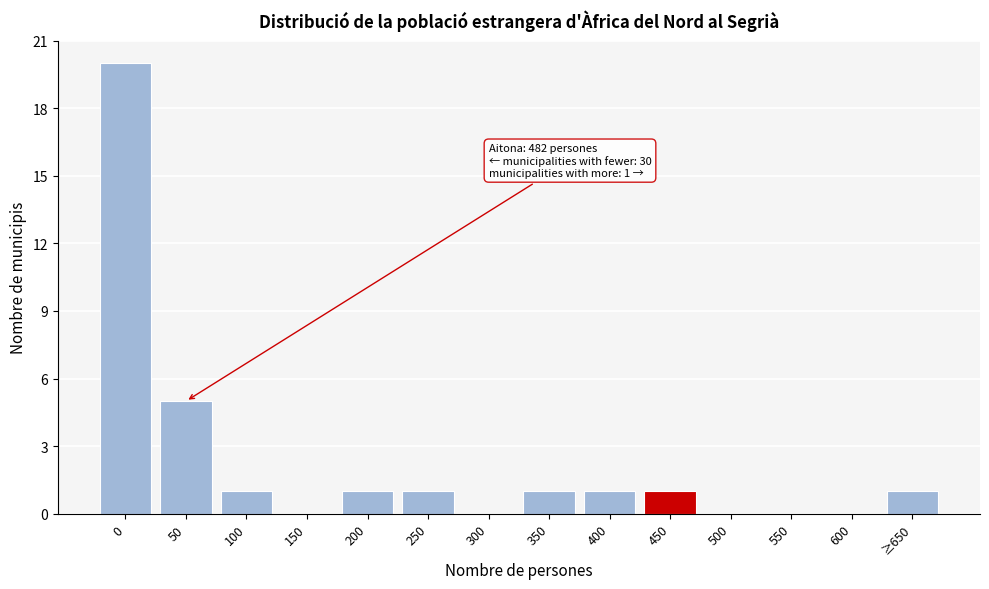

Reading right to left, extract all data points from this chart.

≥650=1	600=0	550=0	500=0	450=1	400=1	350=1	300=0	250=1	200=1	150=0	100=1	50=5	0=20